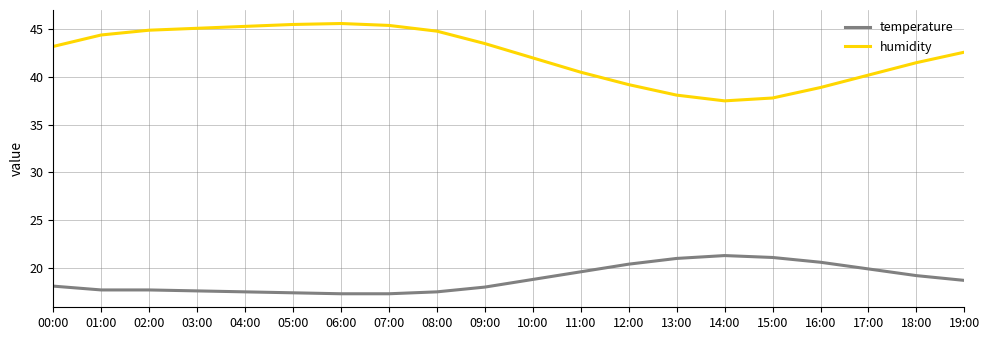

Which series has the largest total across all categories?

humidity